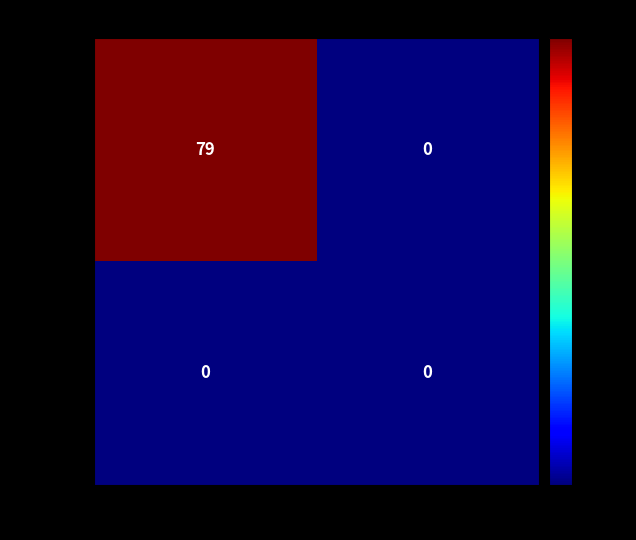

What is the difference between the maximum and minimum values in the f9aad50... series?

79